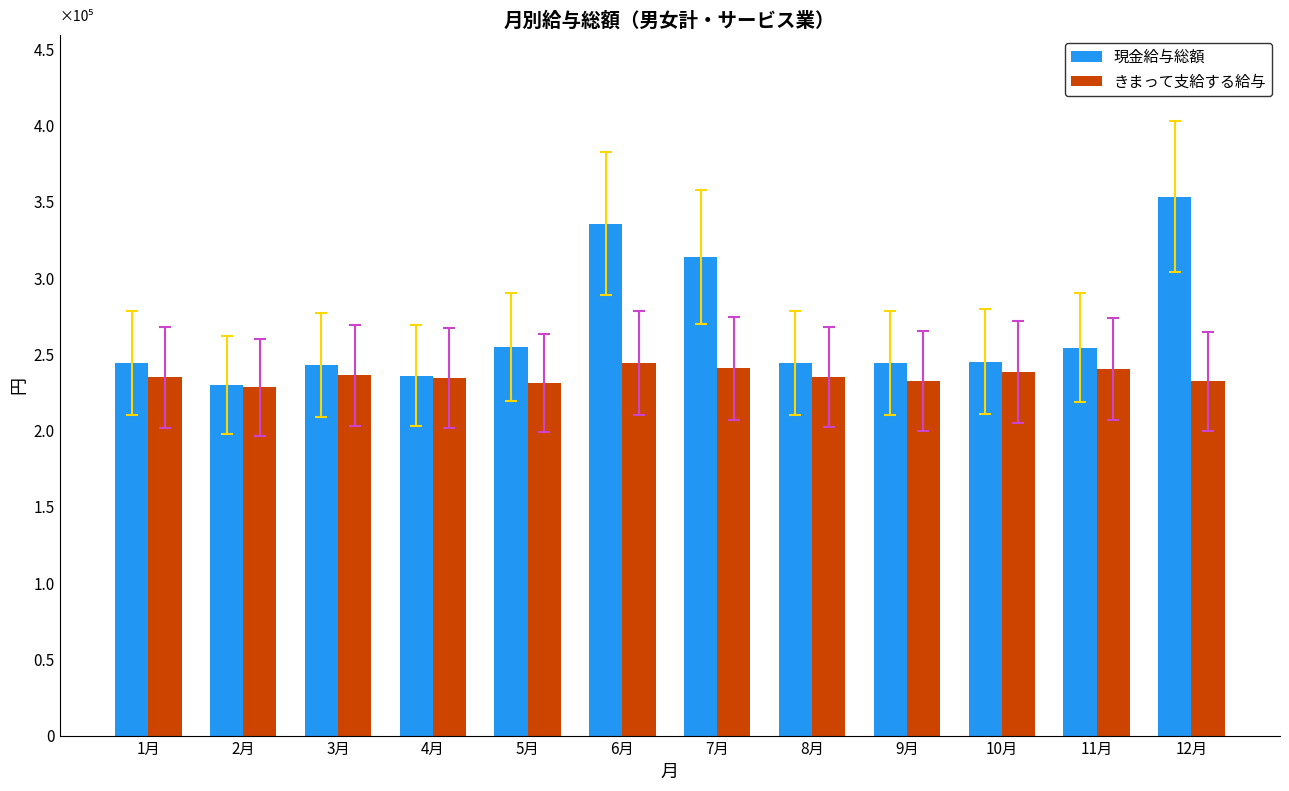

Are the bars grouped side by side (vs. stacked)?

Yes